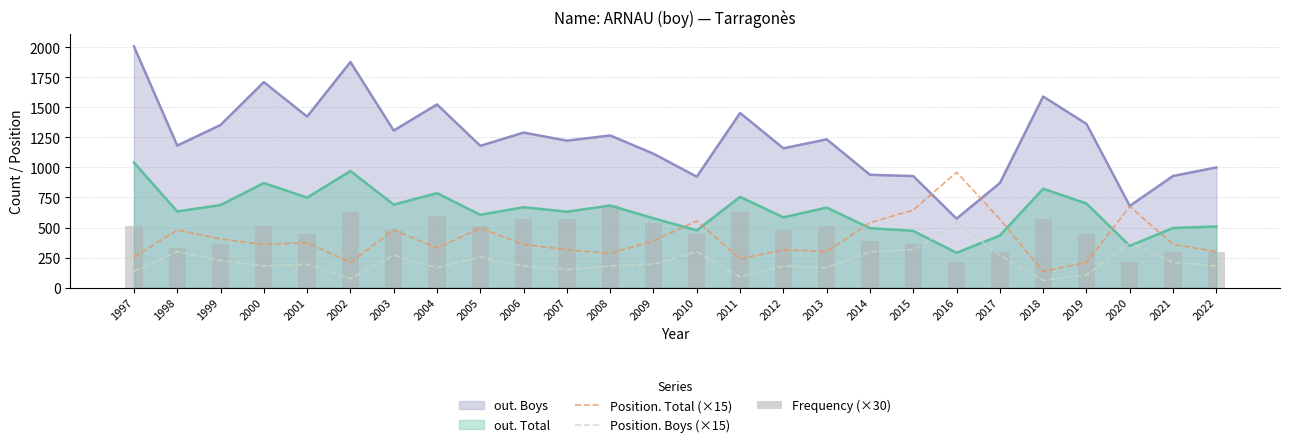

Is it true that Position. Total (×15) equals 557 at 2007?

False